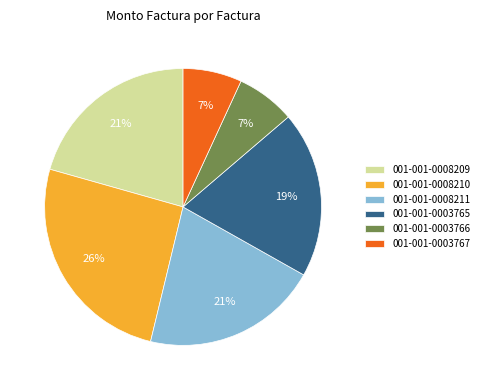

What percentage is the 001-001-0003767 slice, to the nearest percent?

7%